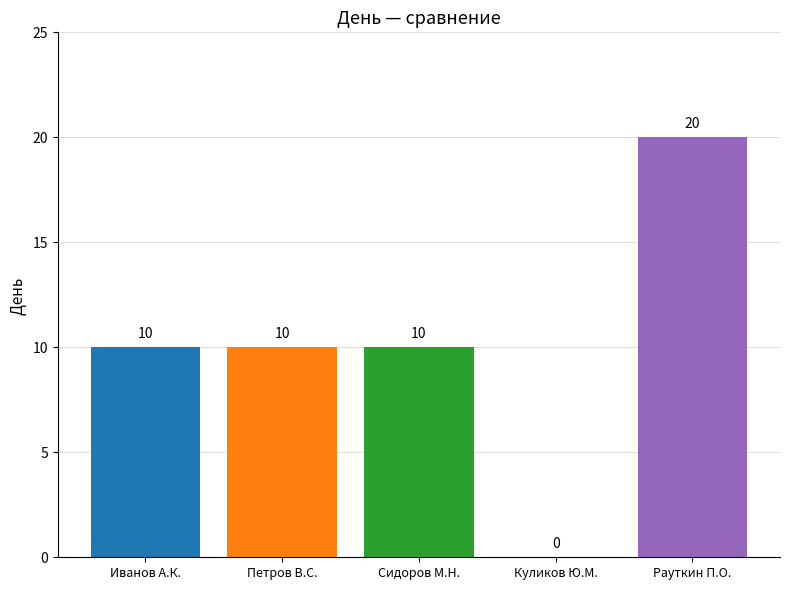

Is it true that the value at Сидоров М.Н. is 5?

False